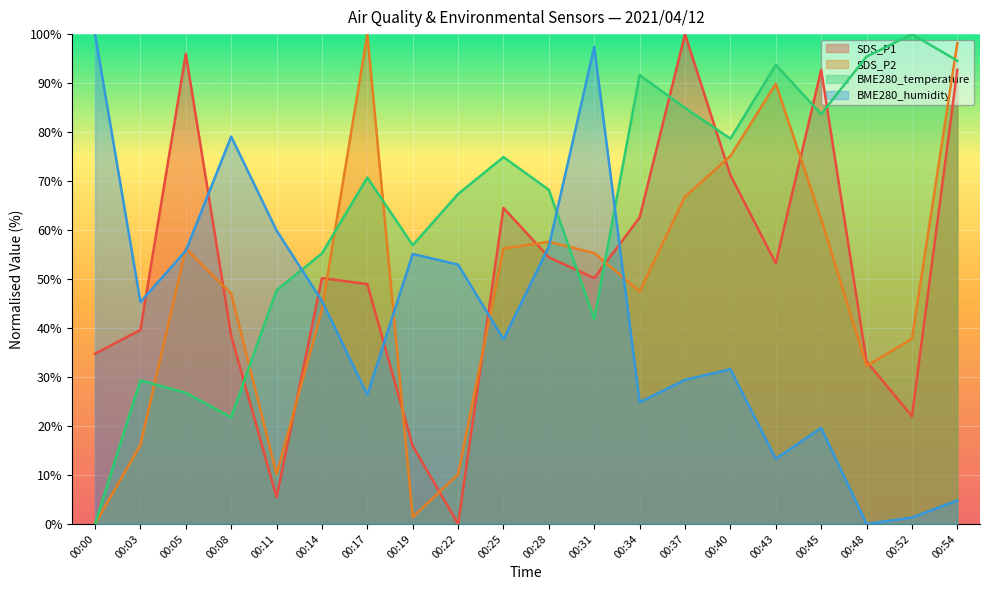

Does the chart display data point markers on the line(s)?

No